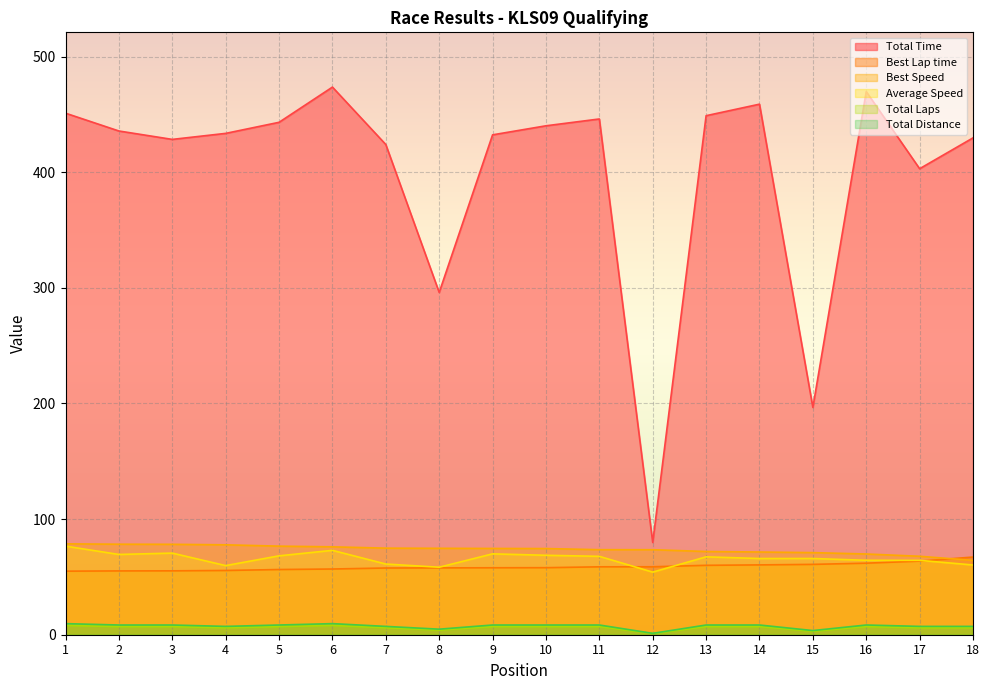

Reading left to right, what are all the values shown in this chart?

Total Time: 451.1	435.7	428.4	433.6	443.2	473.6	423.9	296.0	432.3	440.2	446.1	79.8	448.9	458.9	196.6	469.7	403.0	429.7
Best Lap time: 55.0	55.2	55.3	55.6	56.4	56.8	57.7	57.8	57.9	58.0	58.7	58.8	60.0	60.4	60.8	61.9	63.7	67.2
Best Speed: 78.6	78.3	78.2	77.8	76.6	76.0	74.9	74.7	74.6	74.5	73.6	73.5	72.0	71.5	71.0	69.8	67.9	64.3
Average Speed: 76.6	69.4	70.6	59.8	68.2	73.0	61.1	58.4	69.9	68.7	67.8	54.1	67.4	65.9	65.9	64.4	64.3	60.3
Total Laps: 8.0	7.0	7.0	6.0	7.0	8.0	6.0	4.0	7.0	7.0	7.0	1.0	7.0	7.0	3.0	7.0	6.0	6.0
Total Distance: 9.6	8.4	8.4	7.2	8.4	9.6	7.2	4.8	8.4	8.4	8.4	1.2	8.4	8.4	3.6	8.4	7.2	7.2